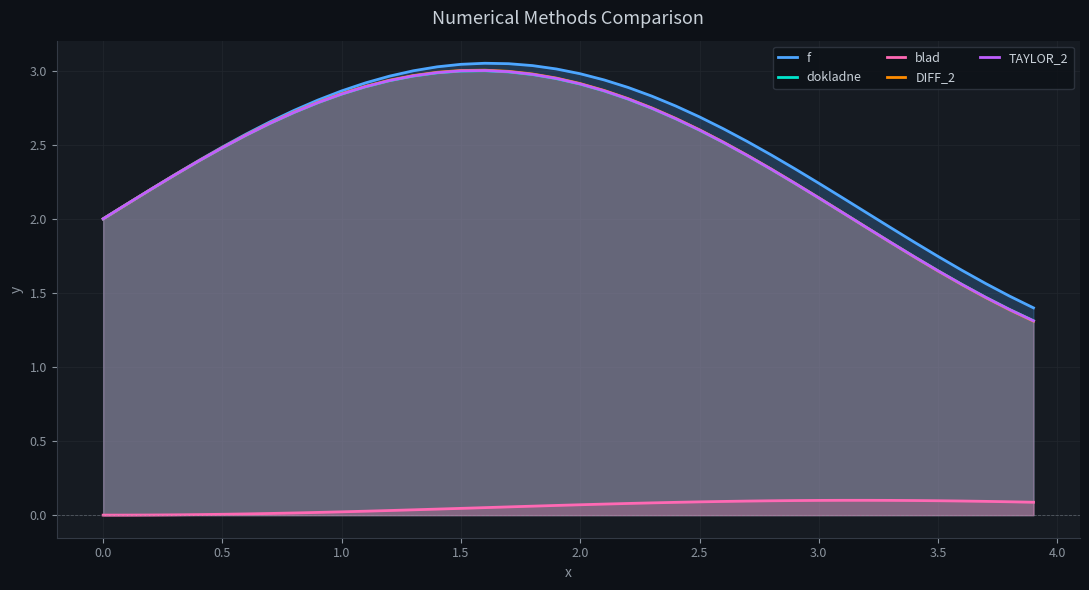

How many lines are shown in the chart?

5